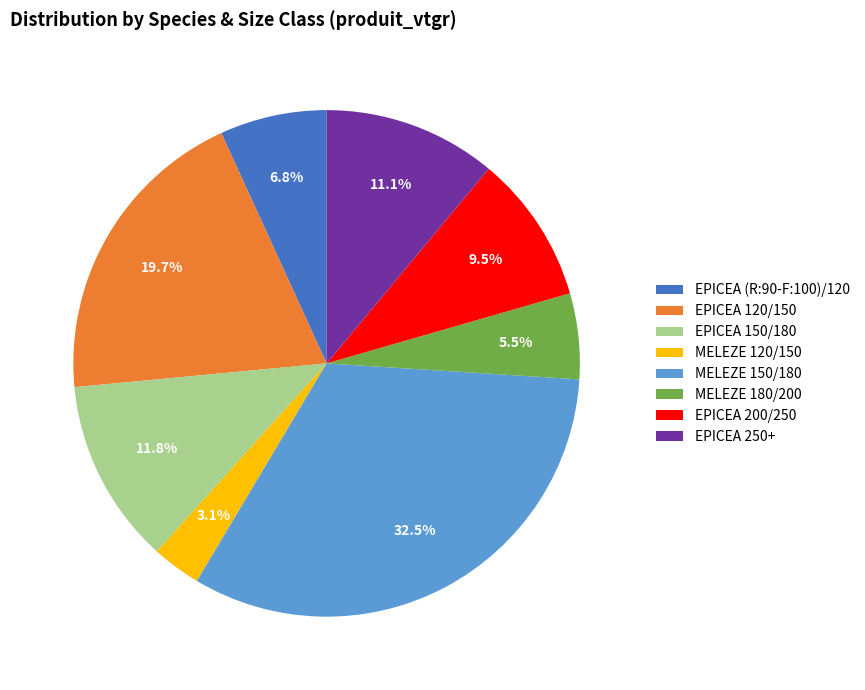

What is the total percentage of MELEZE 120/150 and EPICEA 250+?

14.2%